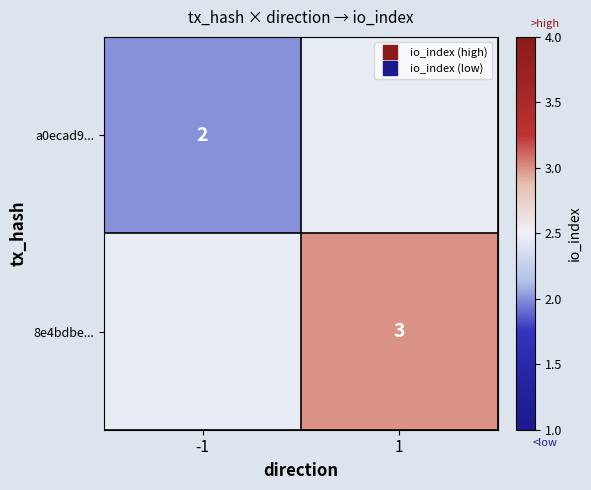

Rank the series by their average value, from highest to lowest.

a0ecad9..., 8e4bdbe...